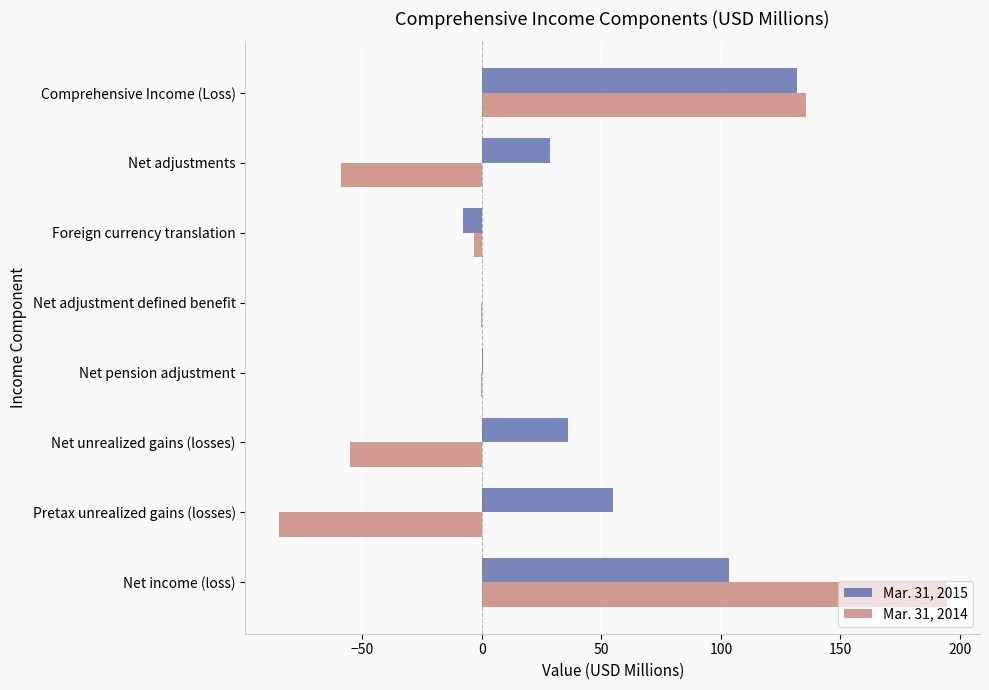

What is the maximum value shown in the chart?

194.4